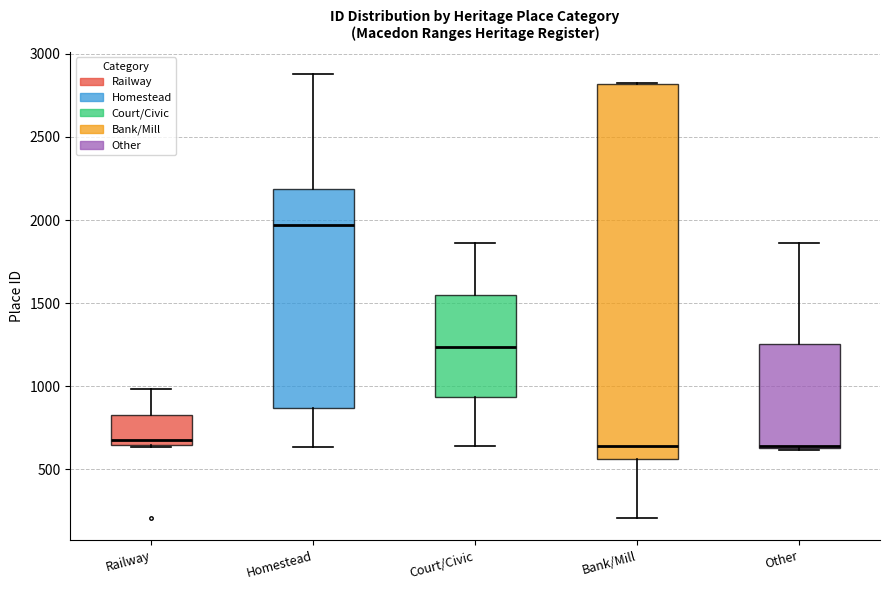

Reading left to right, read every box against the y-axis: the position of its median line, the range the box covers, and the ends of its whiskers. The values are not printed on the chart, so give them approximately, as read against the axis.

Railway: median 700, box 650 to 800, whiskers 650 to 1000
Homestead: median 1950, box 850 to 2200, whiskers 650 to 2900
Court/Civic: median 1250, box 950 to 1550, whiskers 650 to 1850
Bank/Mill: median 650, box 550 to 2800, whiskers 200 to 2800
Other: median 650, box 650 to 1250, whiskers 600 to 1850